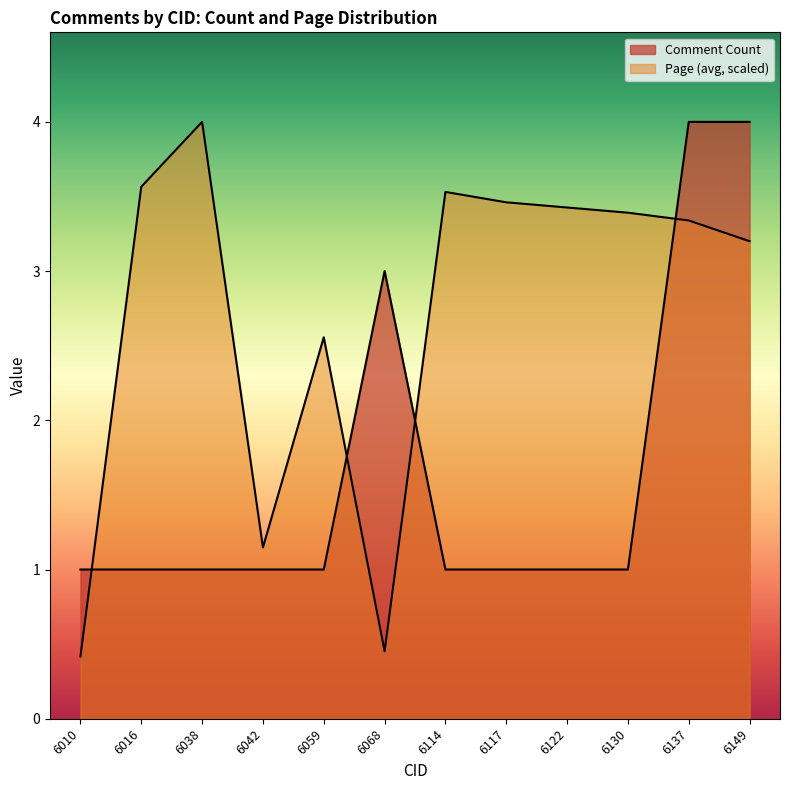

After their last crossing, which series has the higher values: Comment Count or Page (avg)?

Comment Count